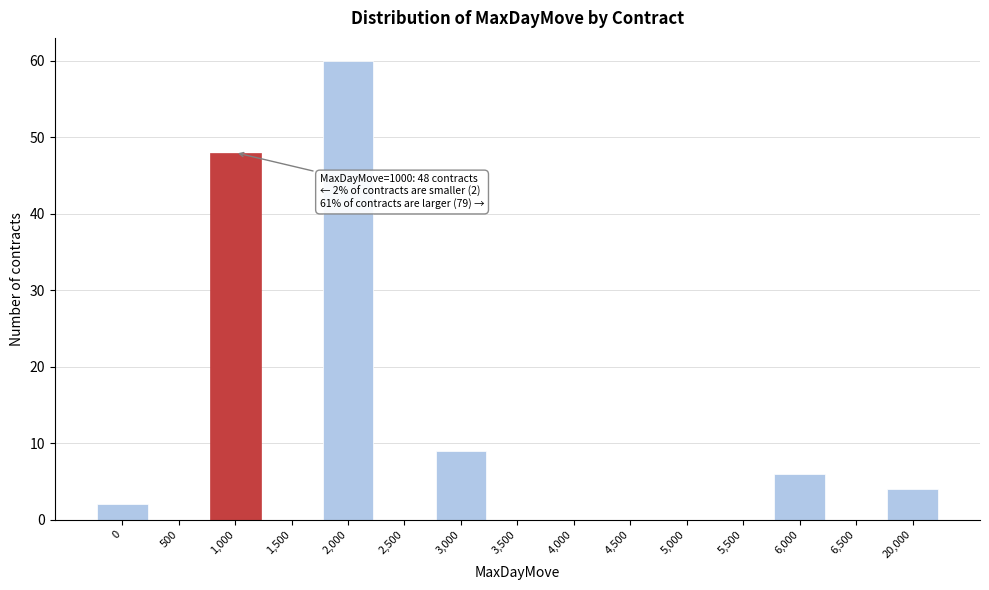

Reading right to left, list all the values displayed in this chart.

20,000=4	6,500=0	6,000=6	5,500=0	5,000=0	4,500=0	4,000=0	3,500=0	3,000=9	2,500=0	2,000=60	1,500=0	1,000=48	500=0	0=2